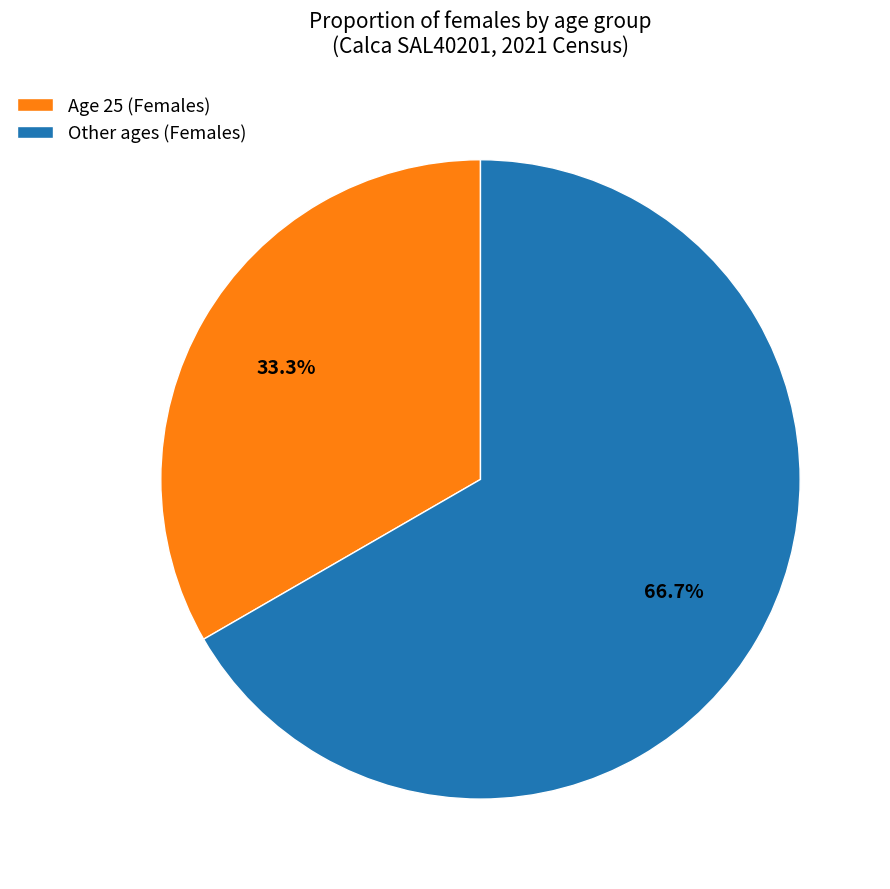

Rank the categories by value from highest to lowest.

Other ages (Females), Age 25 (Females)